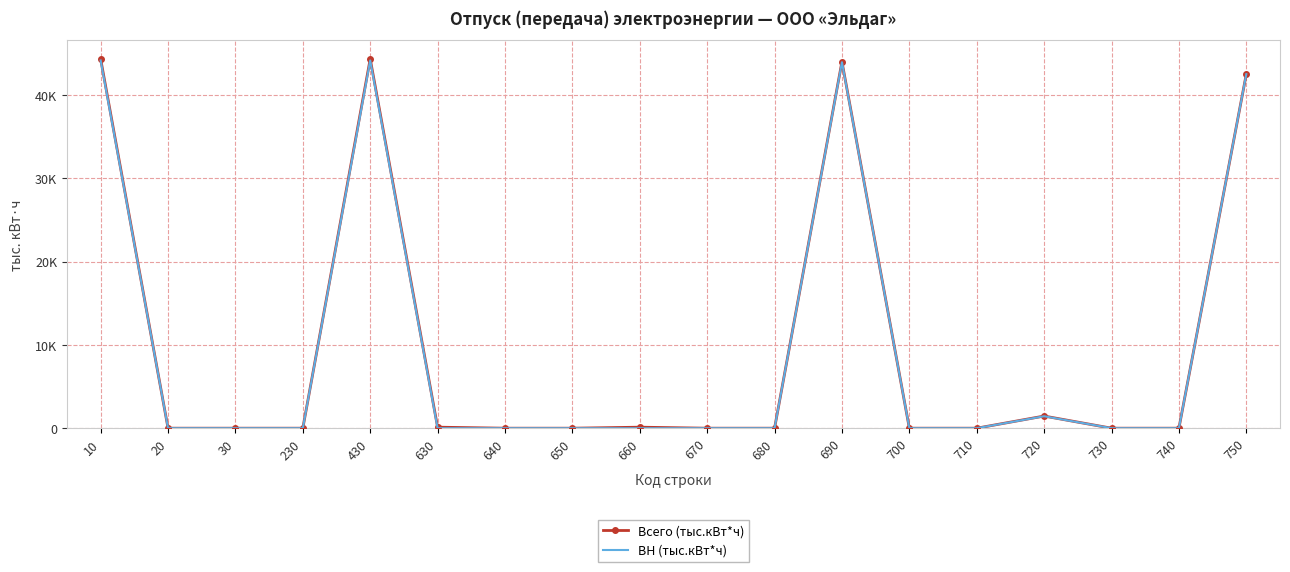

Rank the series by their maximum value, from lowest to highest.

ВН (тыс.кВт*ч), Всего (тыс.кВт*ч)